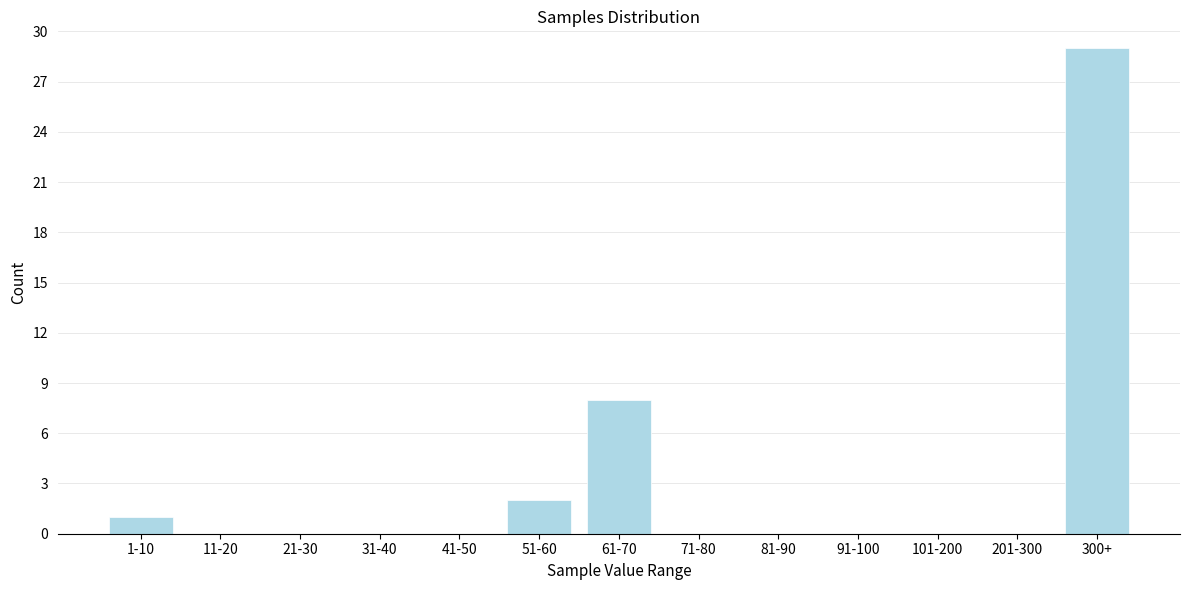

Reading right to left, extract all data points from this chart.

300+=29	201-300=0	101-200=0	91-100=0	81-90=0	71-80=0	61-70=8	51-60=2	41-50=0	31-40=0	21-30=0	11-20=0	1-10=1